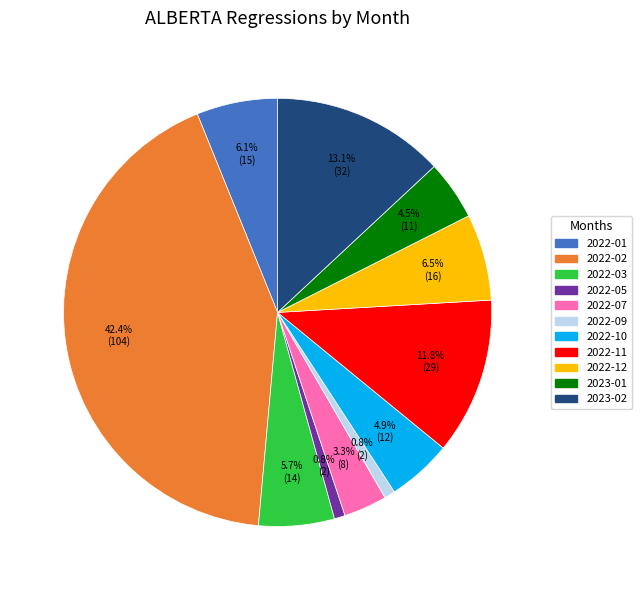

To the nearest percent, what is the average slice percentage?

9%